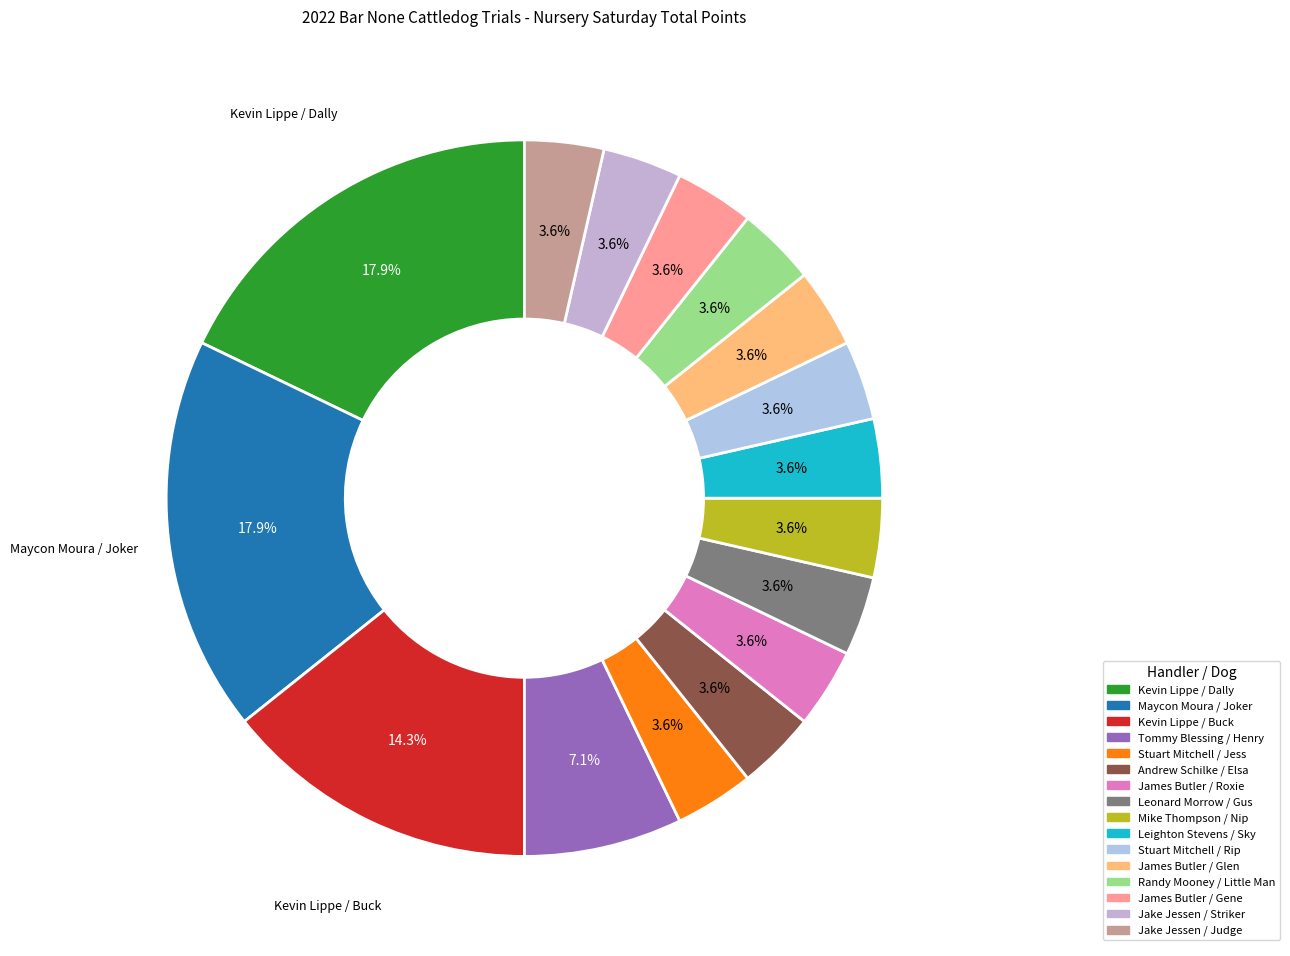

How many slices are in this pie chart?

16